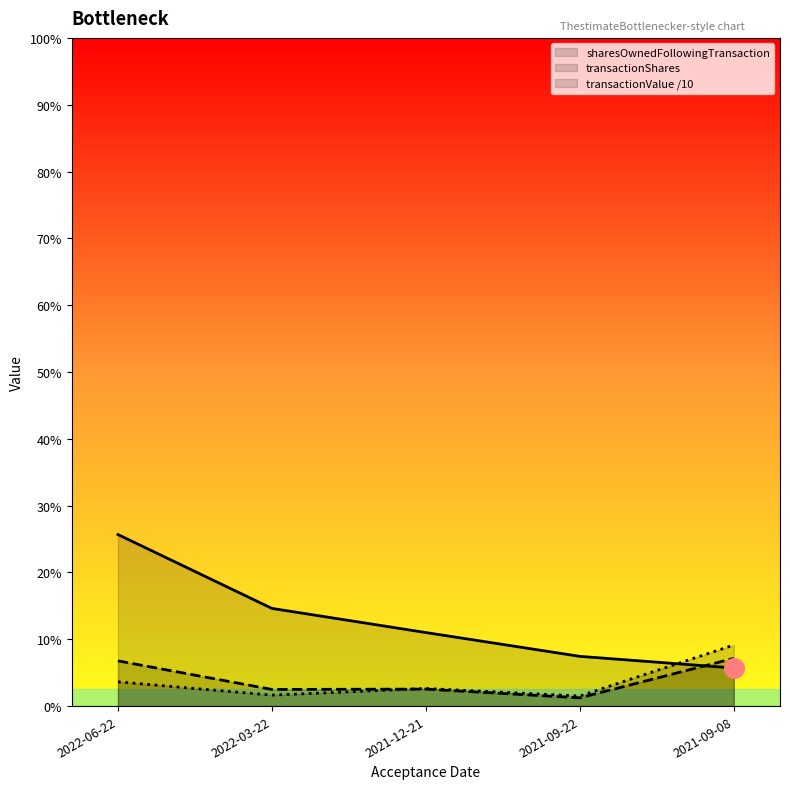

Which series has the largest Y range (max minus min)?

sharesOwnedFollowingTransaction